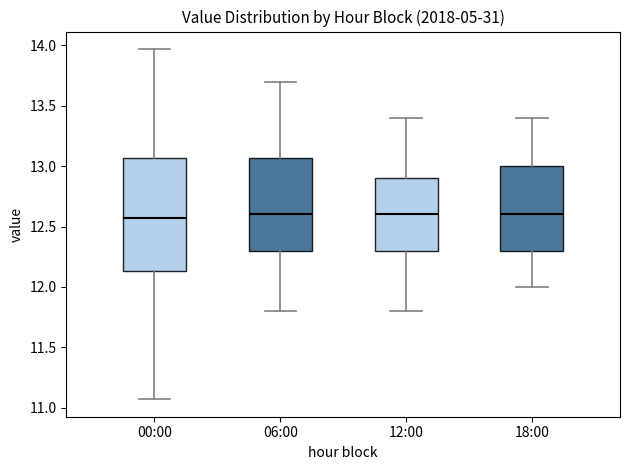

Reading left to right, transcribe this box plot: for each box, give where its median line is, the range the box spans, and where its two whiskers end, as read against the y-axis. The values are not printed on the chart, so give them approximately, as read against the axis.

00:00: median 12.55, box 12.15 to 13.05, whiskers 11.05 to 13.95
06:00: median 12.60, box 12.30 to 13.05, whiskers 11.80 to 13.70
12:00: median 12.60, box 12.30 to 12.90, whiskers 11.80 to 13.40
18:00: median 12.60, box 12.30 to 13.00, whiskers 12.00 to 13.40